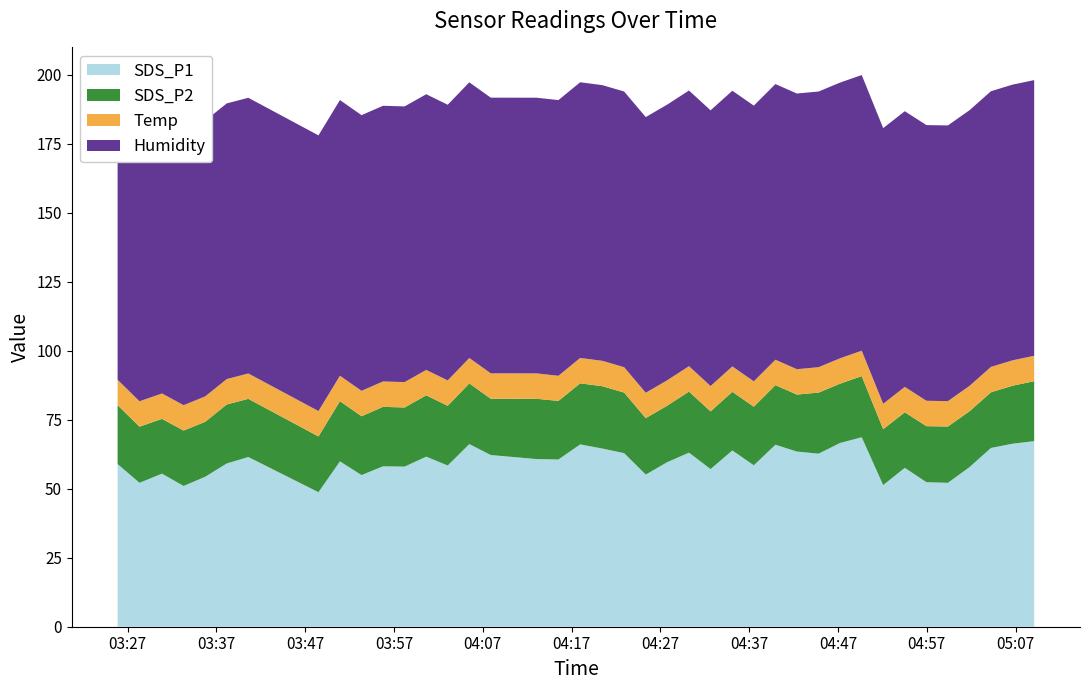

Reading left to right, what are all the values shown in this chart?

SDS_P1: 59.0	52.1	55.5	51.0	54.4	59.1	61.5	48.8	59.9	55.0	58.1	58.0	61.6	58.4	66.2	62.2	60.8	60.6	66.1	64.6	62.9	55.1	59.6	63.1	57.1	63.9	58.5	66.0	63.5	62.7	66.6	68.7	51.3	57.6	52.4	52.1	57.8	64.8	66.3	67.2
SDS_P2: 21.3	20.4	19.9	20.1	19.9	21.4	21.1	20.2	21.8	21.3	21.6	21.4	22.2	21.6	22.0	20.4	21.9	21.2	22.1	22.6	21.9	20.4	20.5	22.1	20.9	21.2	21.2	21.6	20.6	22.1	21.5	22.2	20.2	20.1	20.3	20.4	20.2	20.2	21.0	21.7
Temp: 9.2	9.2	9.2	9.2	9.2	9.2	9.2	9.2	9.2	9.2	9.2	9.2	9.2	9.2	9.2	9.2	9.2	9.1	9.2	9.2	9.2	9.2	9.2	9.2	9.2	9.2	9.2	9.2	9.2	9.2	9.2	9.2	9.2	9.2	9.2	9.2	9.2	9.2	9.2	9.2
Humidity: 99.9	99.9	99.9	99.9	99.9	99.9	99.9	99.9	99.9	99.9	99.9	99.9	99.9	99.9	99.9	99.9	99.9	99.9	99.9	99.9	99.9	99.9	99.9	99.9	99.9	99.9	99.9	99.9	99.9	99.9	99.9	99.9	99.9	99.9	99.9	99.9	99.9	99.9	99.9	99.9